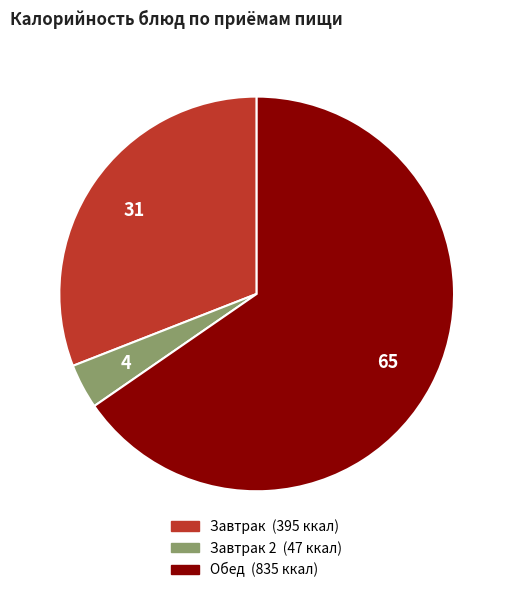

Is there a majority slice in this chart?

Yes